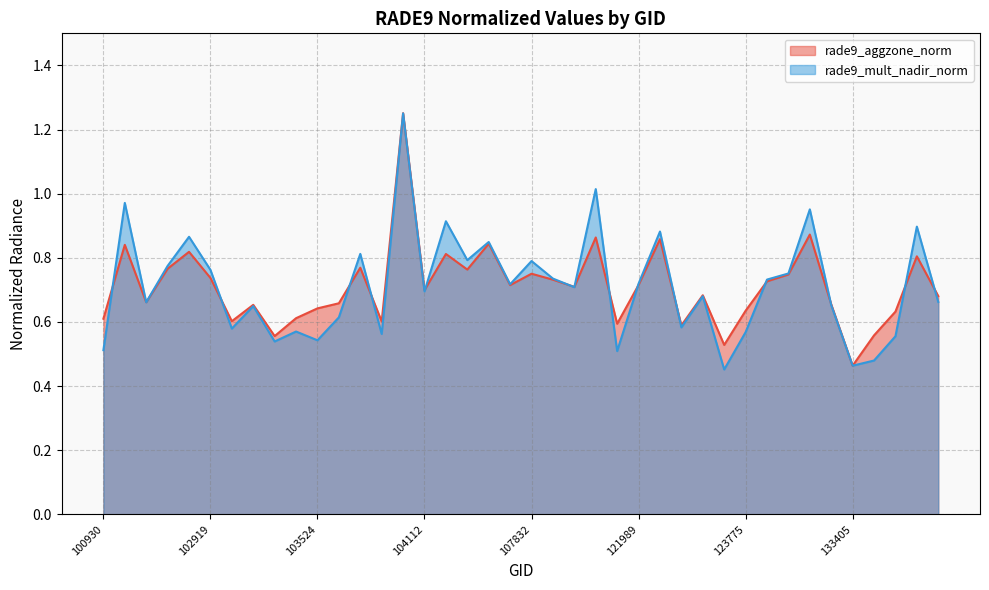

List the series in order of their overall mean, highest first.

rade9_mult_nadir_norm, rade9_aggzone_norm